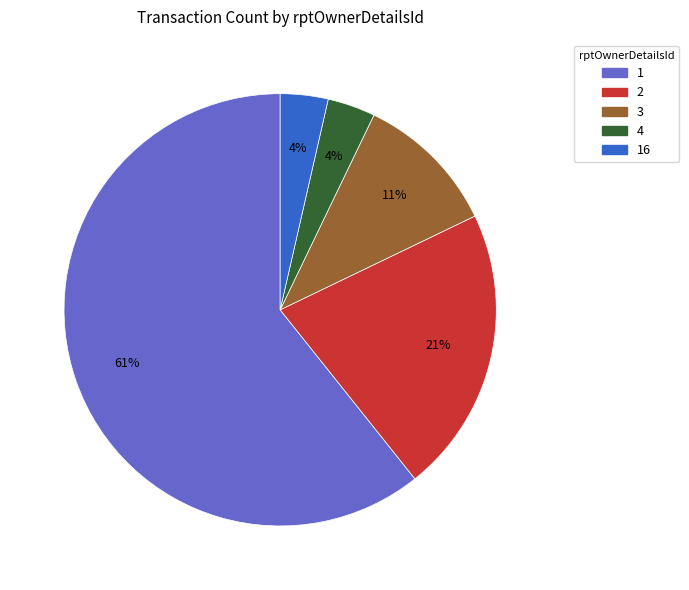

Does any single category account for the majority?

Yes